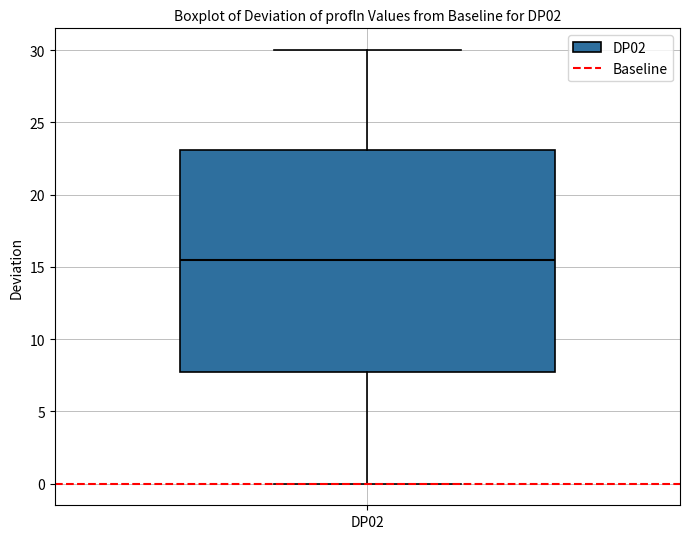

Read this box plot against the y-axis: the position of the median line, the range covered by the box, and the ends of both whiskers. The values are not printed on the chart, so give them approximately, as read against the axis.

median 15.5, box 8.0 to 23.0, whiskers 0.0 to 30.0